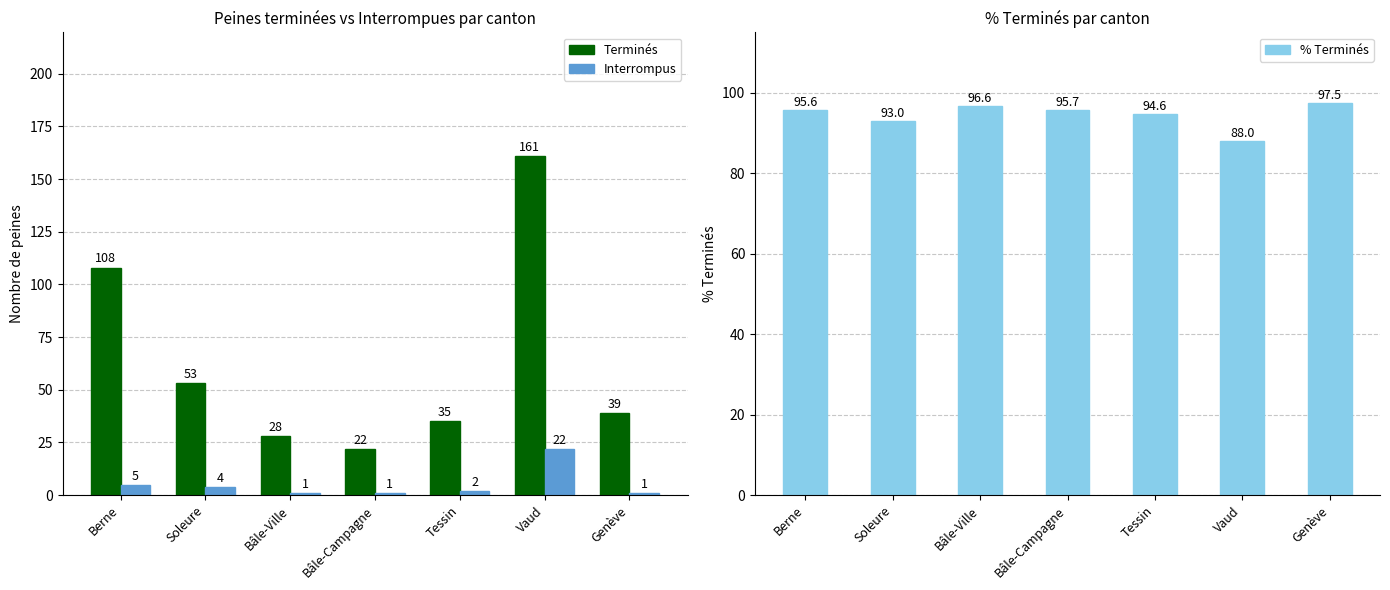

Read the Interrompus value at Tessin.

2